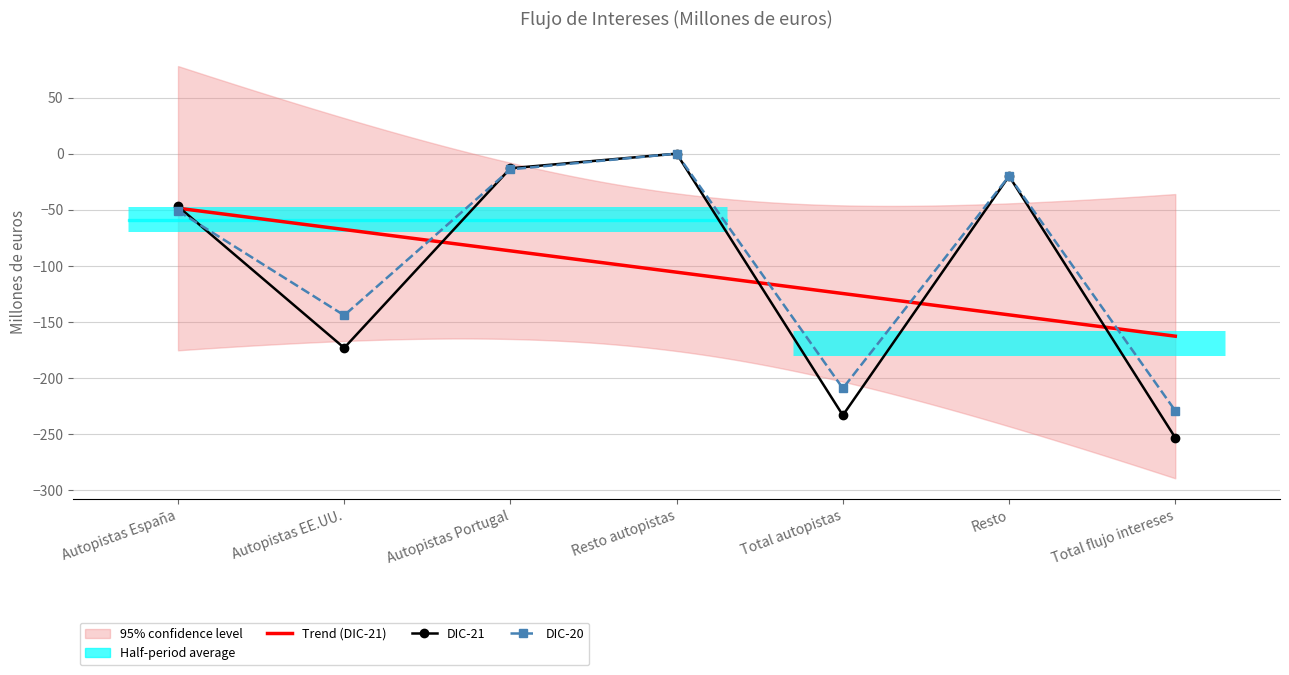

Reading left to right, transcribe all the data shown in this chart.

DIC-21: -47	-173	-13	0	-233	-20	-253
DIC-20: -51	-144	-14	0	-209	-20	-229